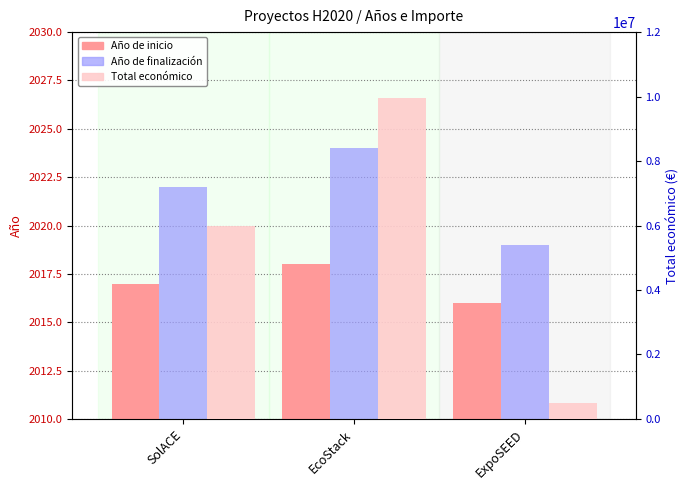

What is the minimum value for Año de inicio?

2016